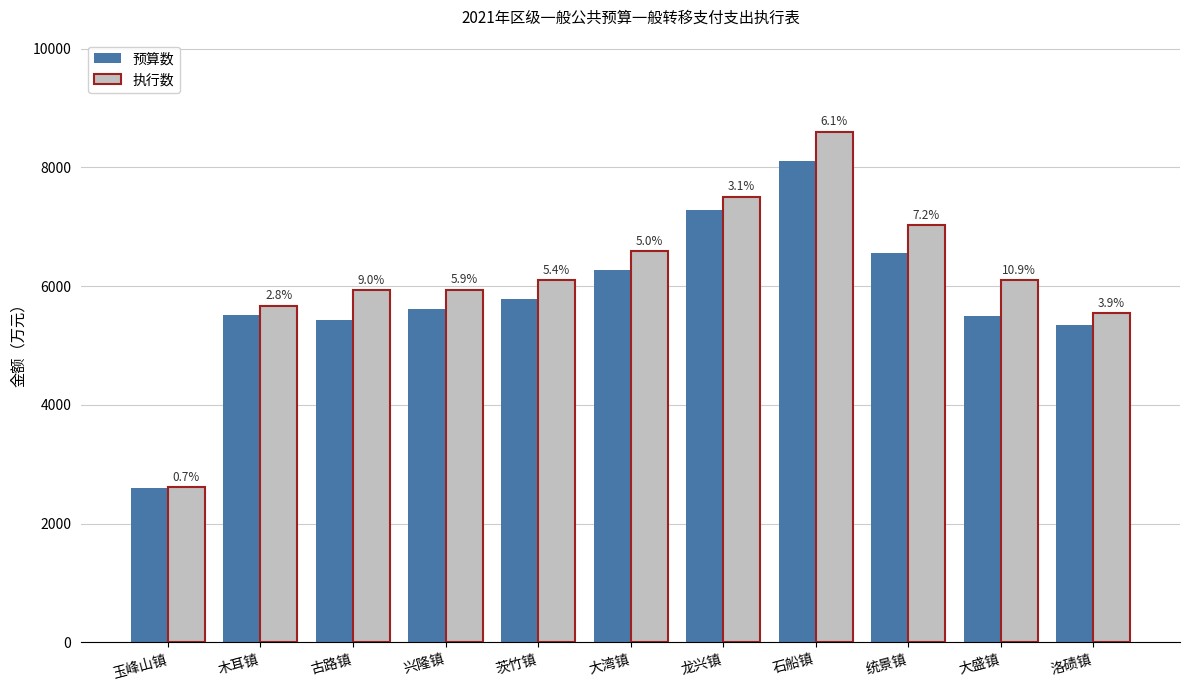

What are all the series names shown in the legend?

预算数, 执行数